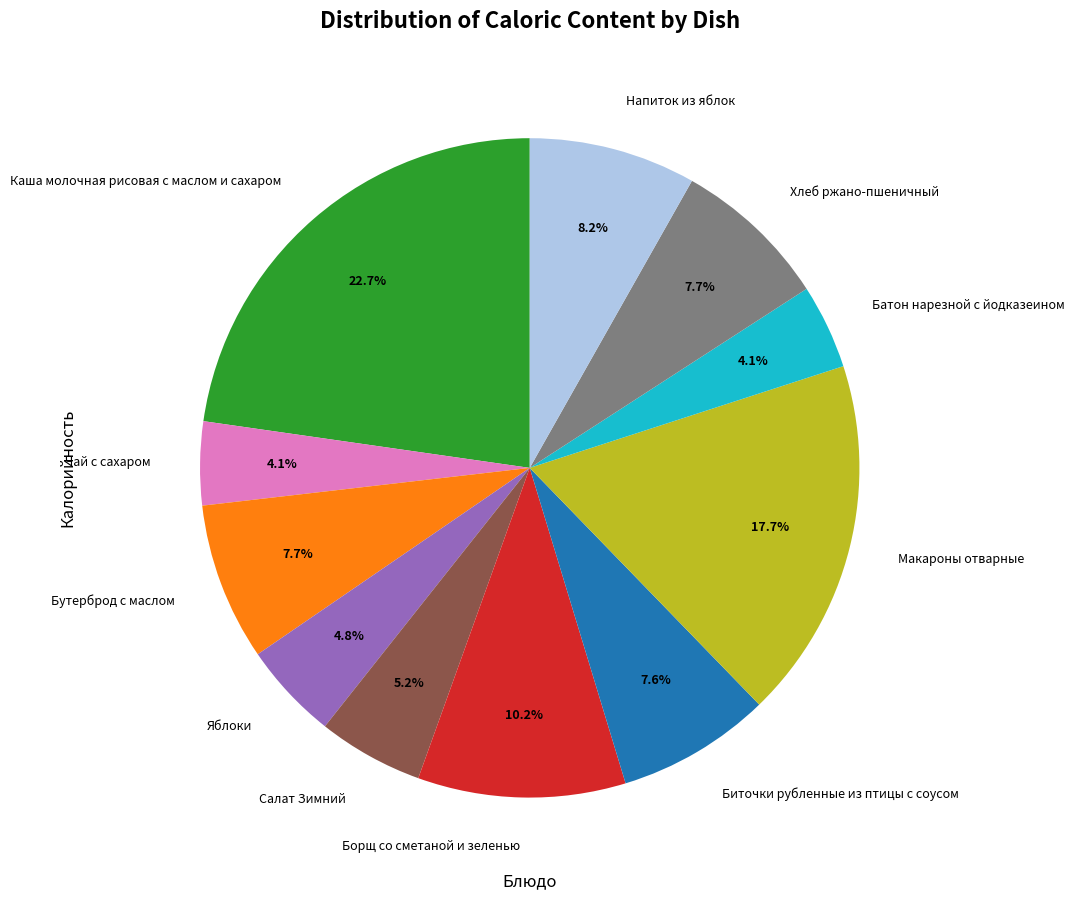

To the nearest percent, what portion does Хлеб ржано-пшеничный represent?

8%